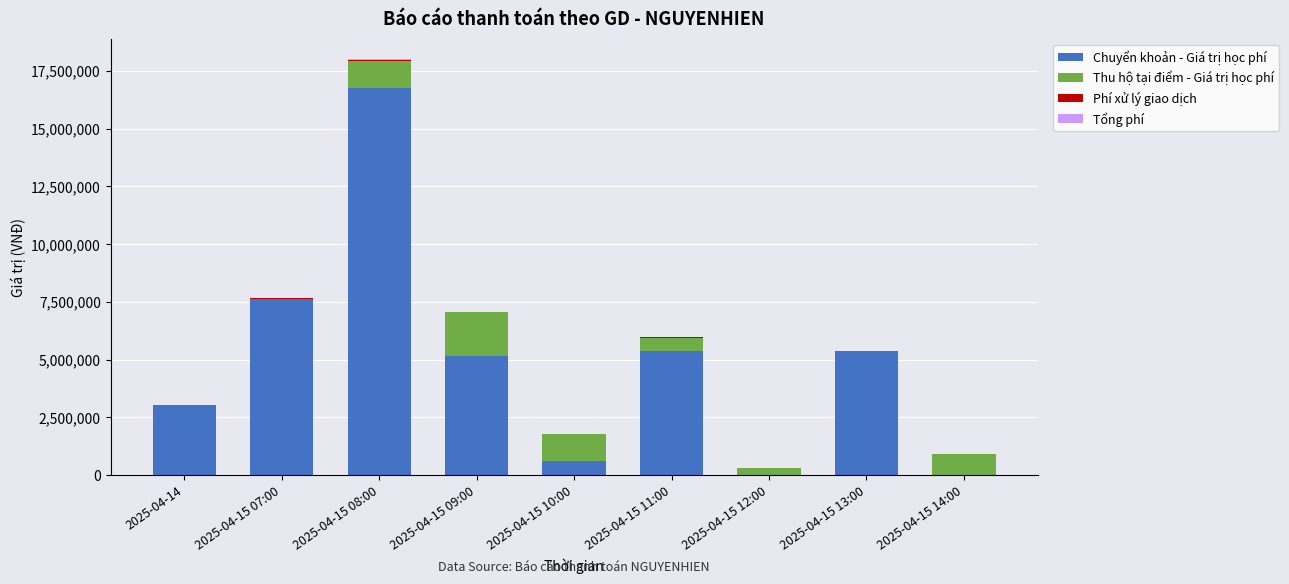

How many data points does each series have?

9